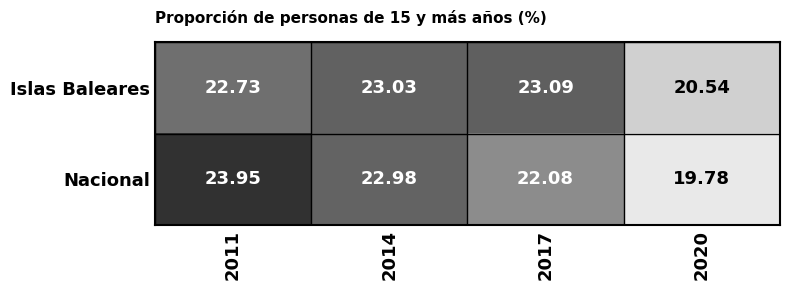

Rank the series by their average value, from highest to lowest.

Islas Baleares, Nacional